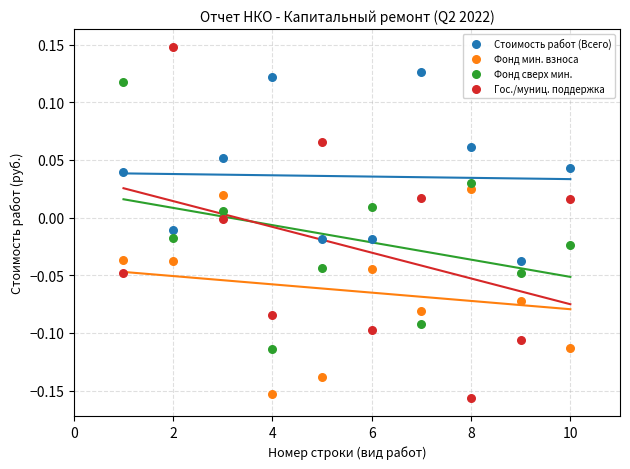

Which series has the largest Y range (max minus min)?

Гос./муниц. поддержка